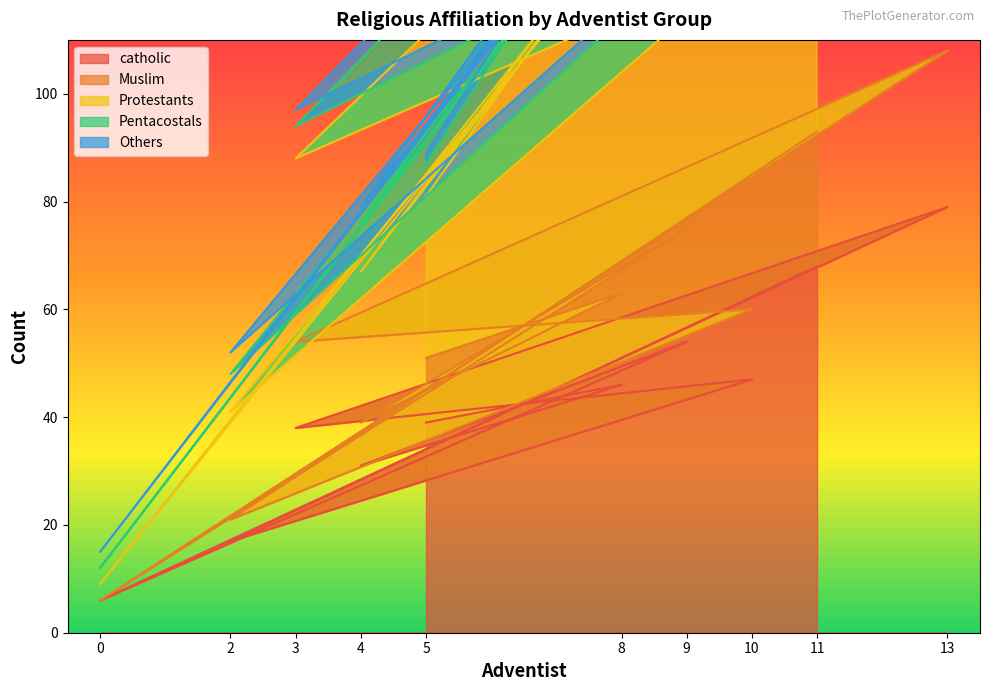

The value of catholic at 10 is 68. True or false?

False